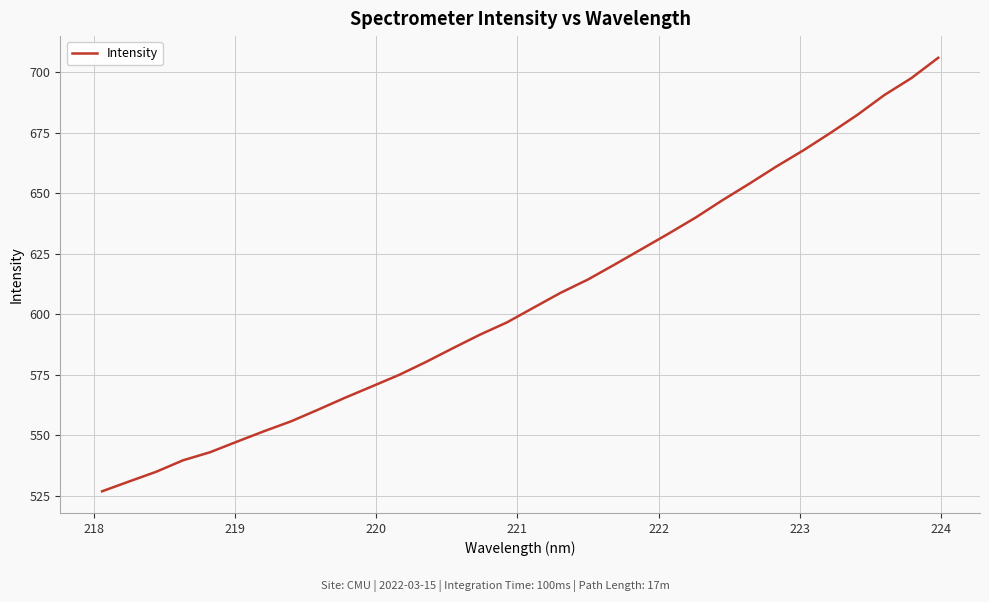

What is the difference between the maximum and minimum values?

179.1